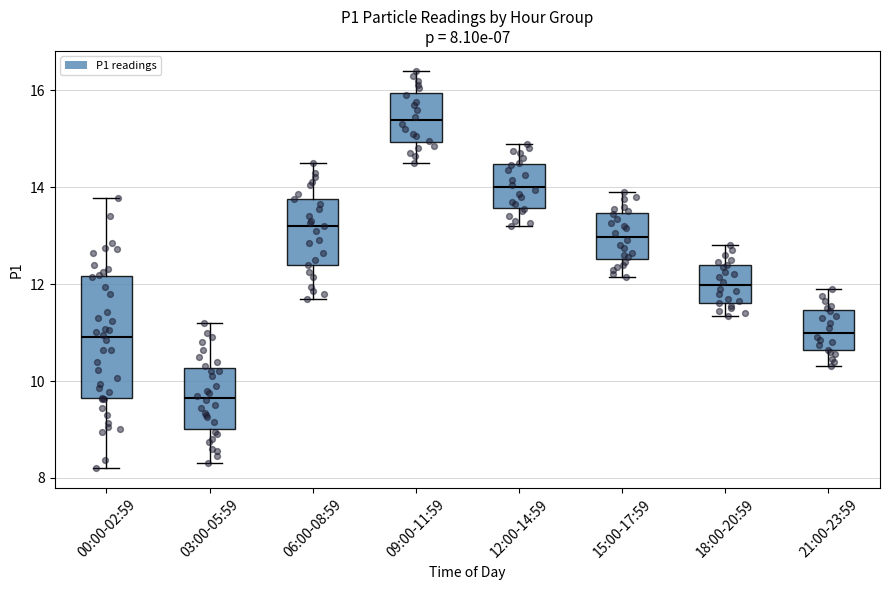

Comparing the boxes themselves (not the whiskers), which one is the tallest?

00:00-02:59